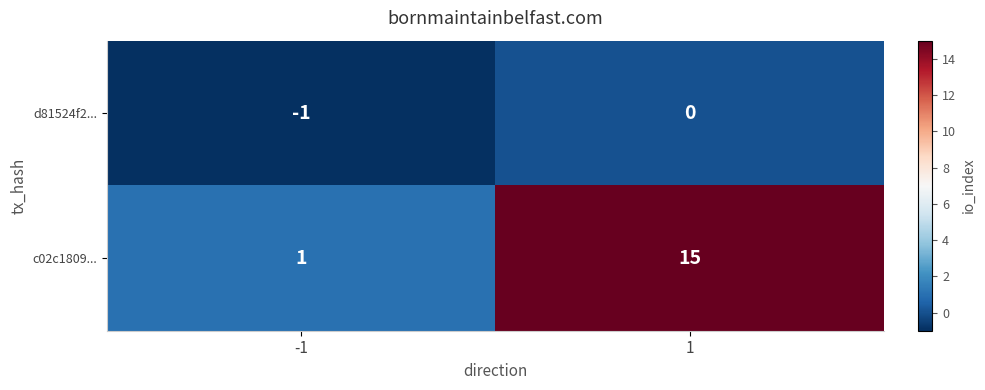

What is the sum of all c02c1809... values?

16